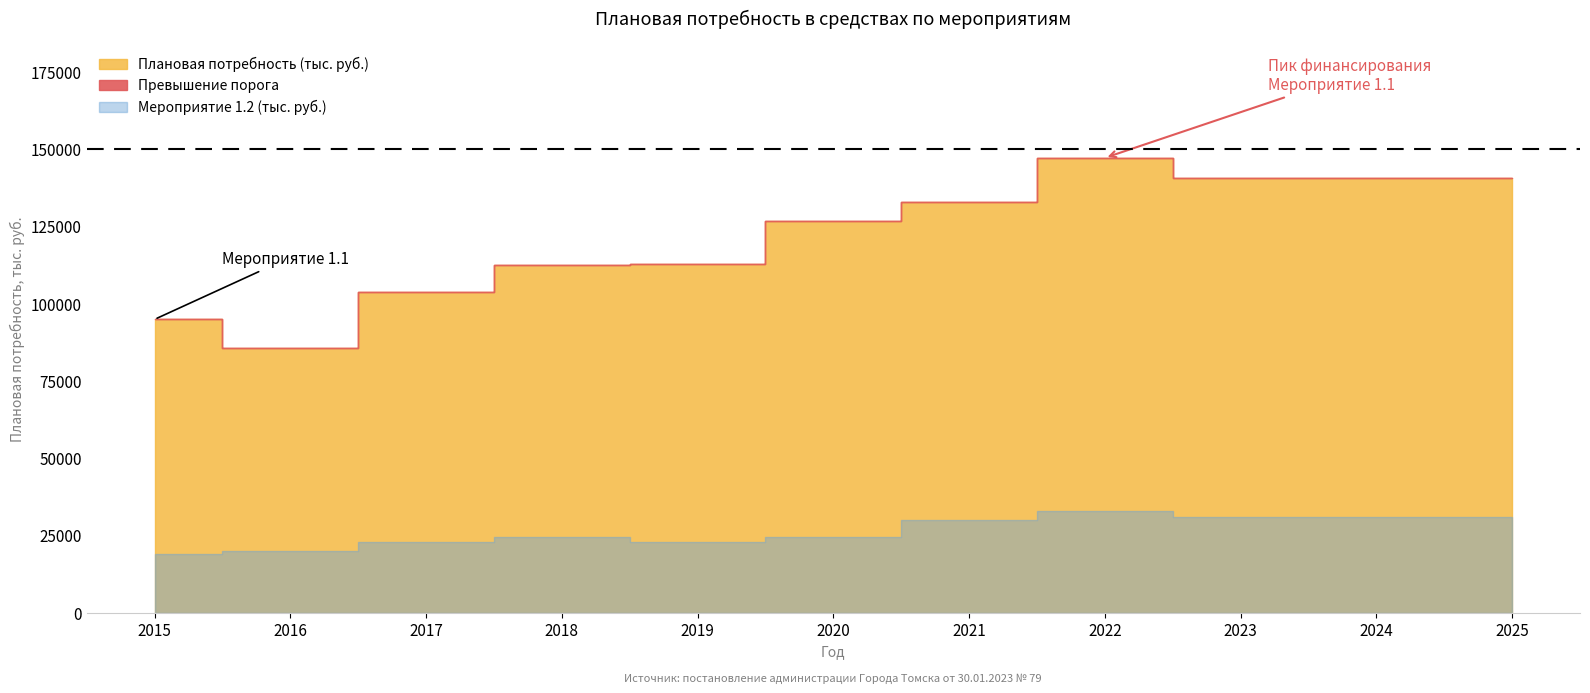

The Плановая потребность (тыс. руб.) series shows 140716.5 at 2023. True or false?

True